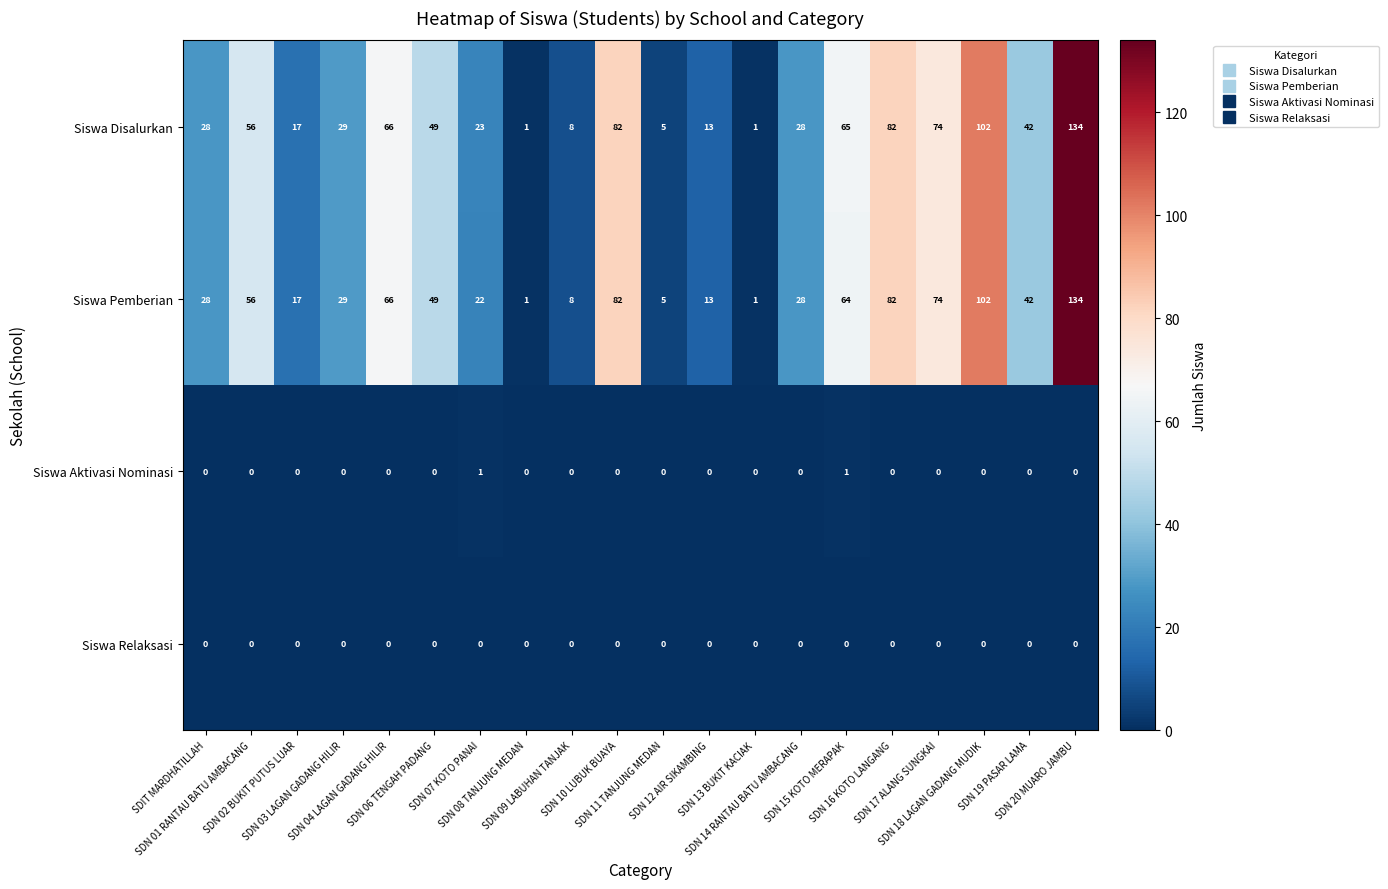

Which series has the largest total across all categories?

Siswa Disalurkan